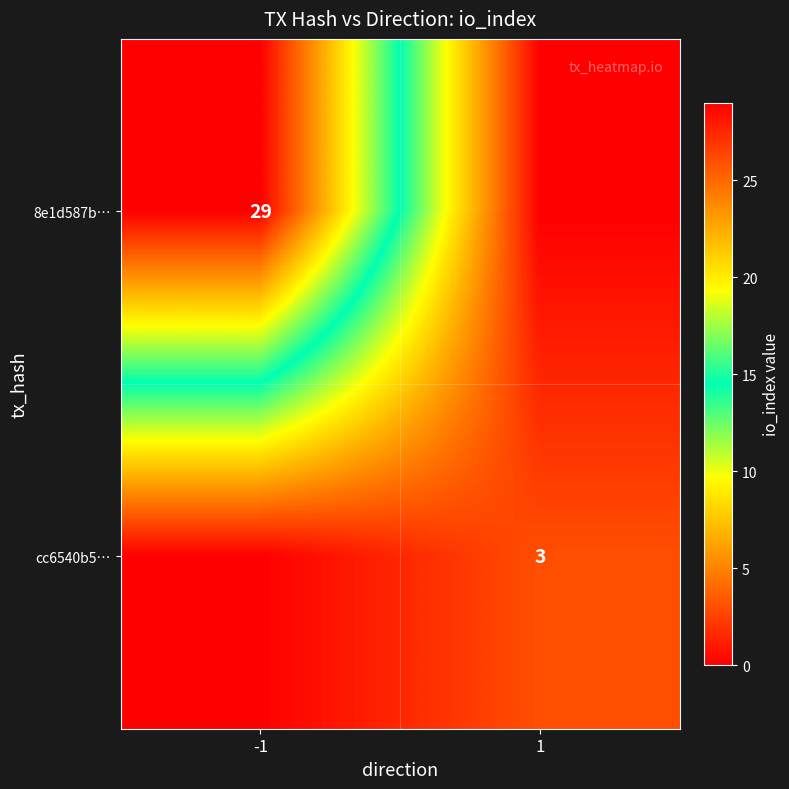

The value of cc6540b5… at 1 is 1. True or false?

False